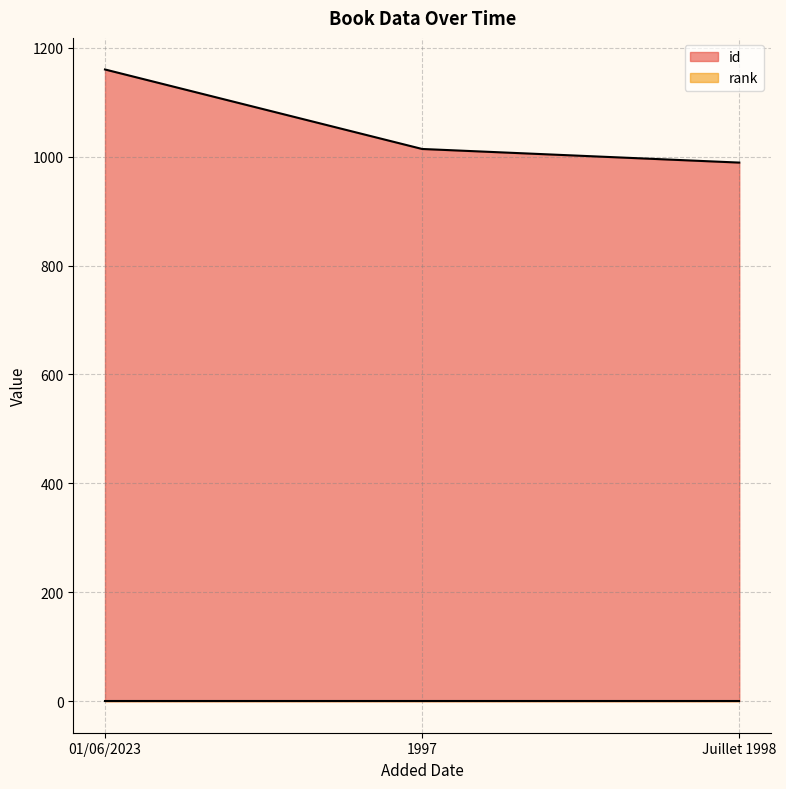

Reading left to right, list all the values displayed in this chart.

1160	1014	989